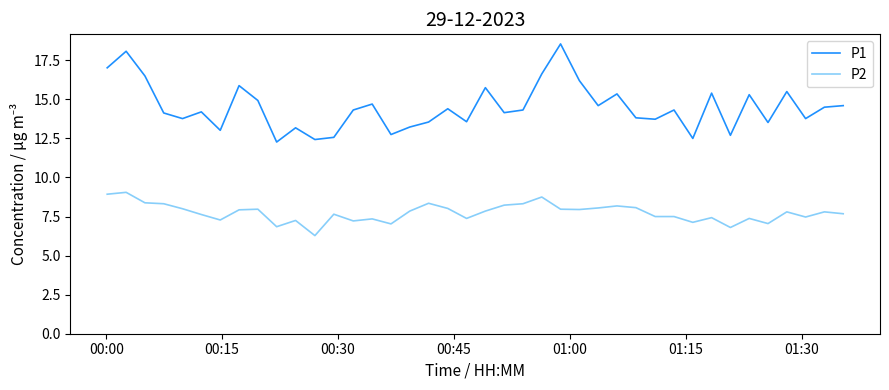

What are all the series names shown in the legend?

P1, P2